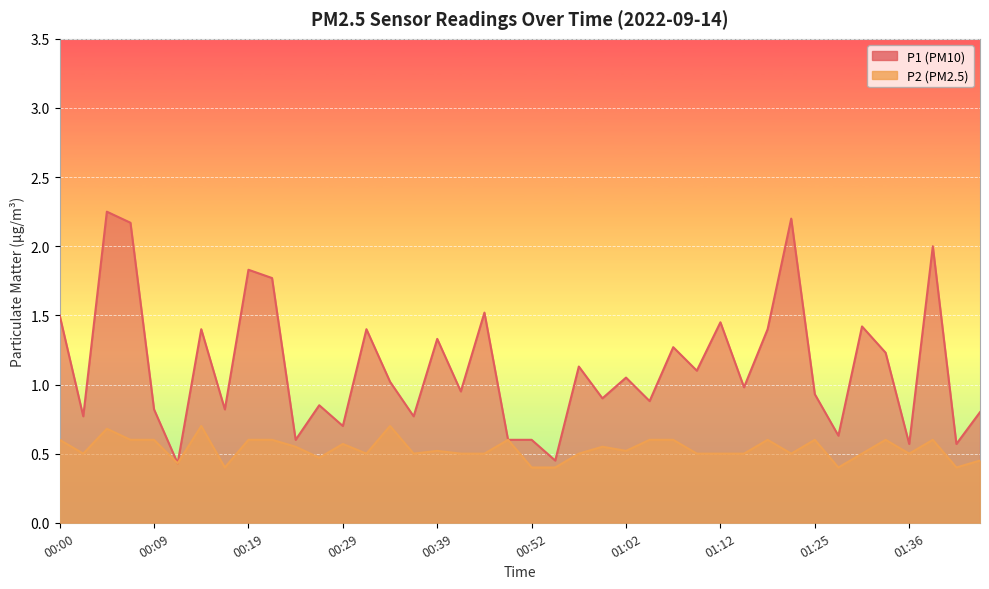

Reading right to left, extract all data points from this chart.

P1: 0.8	0.6	2.0	0.6	1.2	1.4	0.6	0.9	2.2	1.4	1.0	1.4	1.1	1.3	0.9	1.1	0.9	1.1	0.5	0.6	0.6	1.5	0.9	1.3	0.8	1.0	1.4	0.7	0.8	0.6	1.8	1.8	0.8	1.4	0.4	0.8	2.2	2.2	0.8	1.5
P2: 0.5	0.4	0.6	0.5	0.6	0.5	0.4	0.6	0.5	0.6	0.5	0.5	0.5	0.6	0.6	0.5	0.6	0.5	0.4	0.4	0.6	0.5	0.5	0.5	0.5	0.7	0.5	0.6	0.5	0.6	0.6	0.6	0.4	0.7	0.4	0.6	0.6	0.7	0.5	0.6